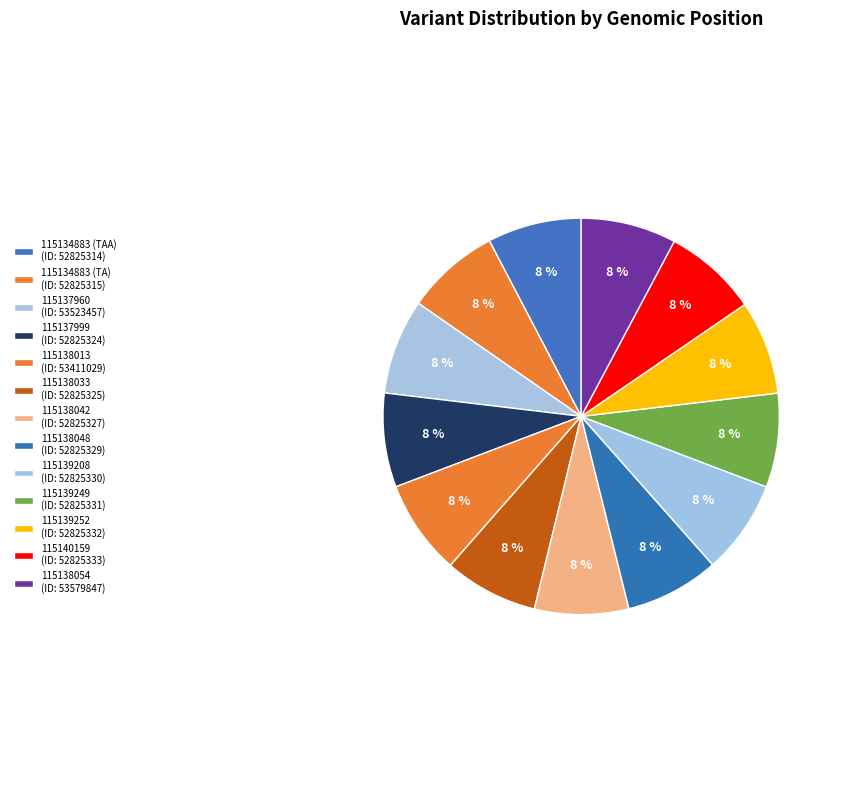

Do 115139252 and 115140159 together represent more than half of the pie?

No